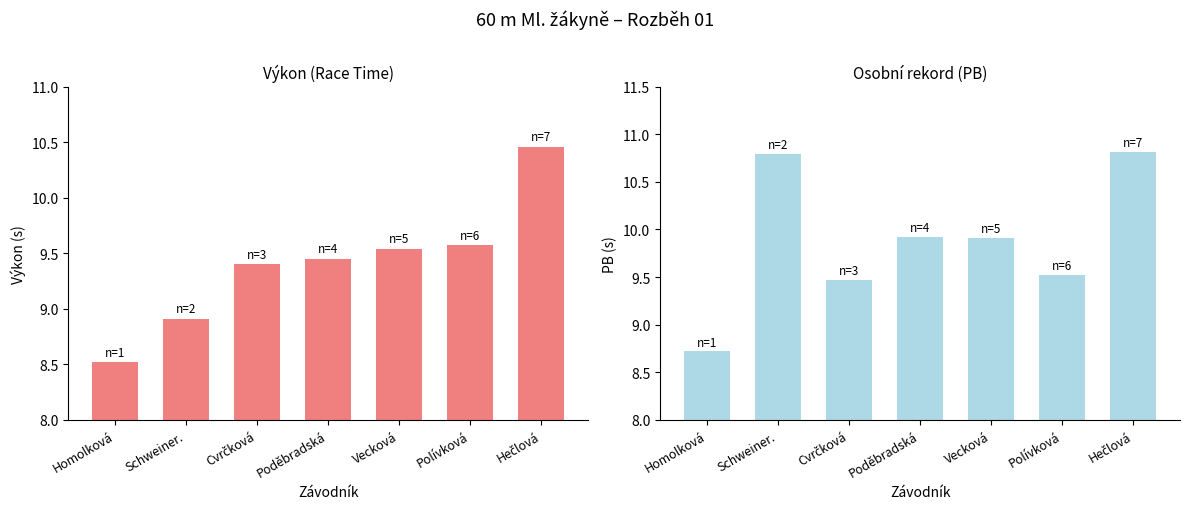

What is the difference between the highest and lowest values at Hečlová?

0.3